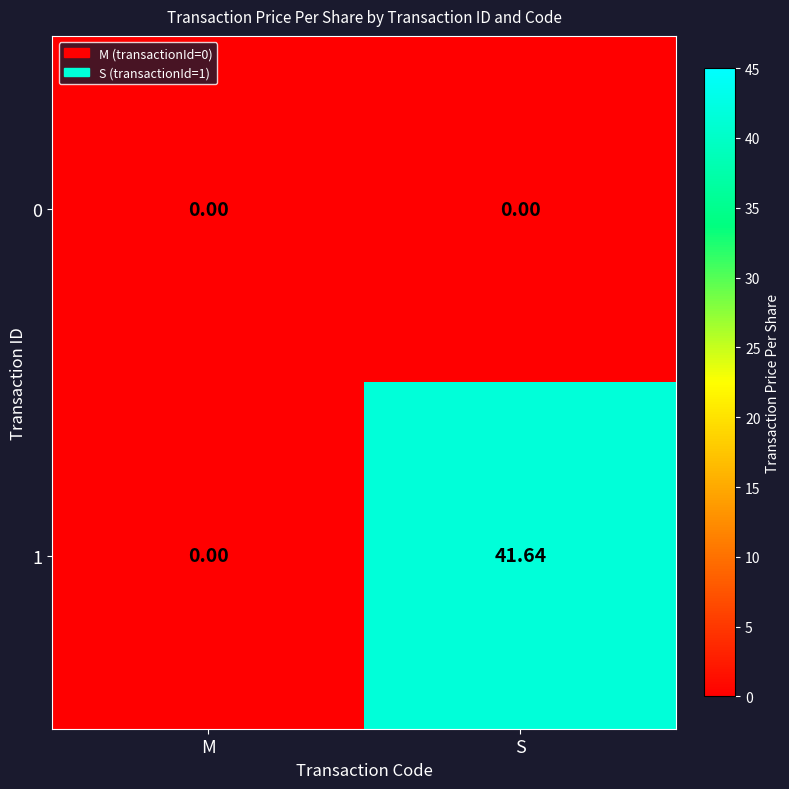

Rank the series by their maximum value, from highest to lowest.

1, 0